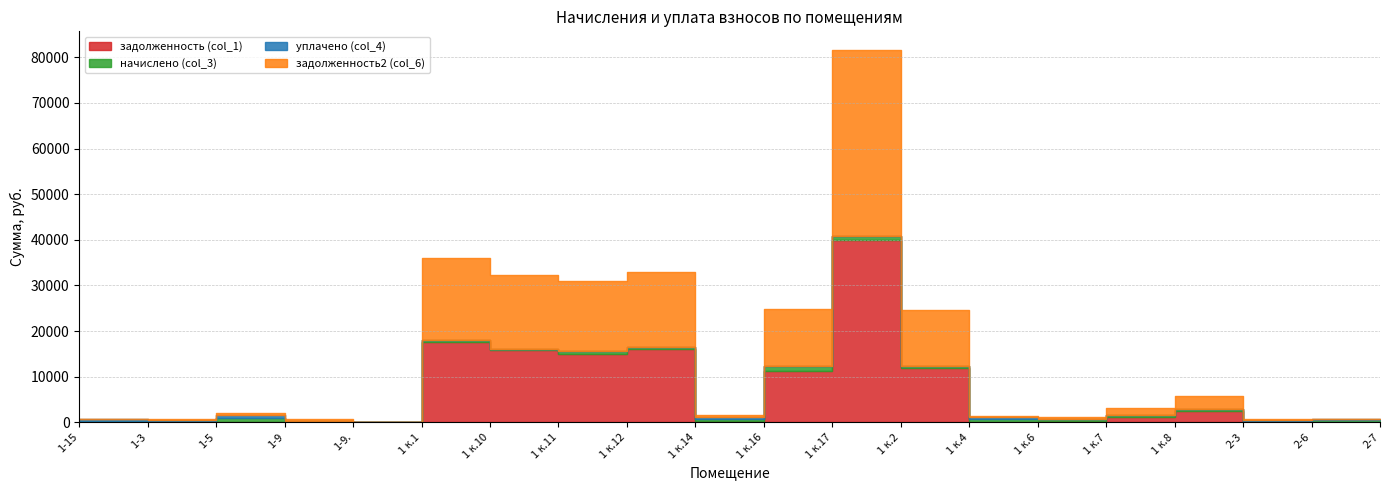

Is it true that уплачено (col_4) equals 372.3 at 1 к.8?

False